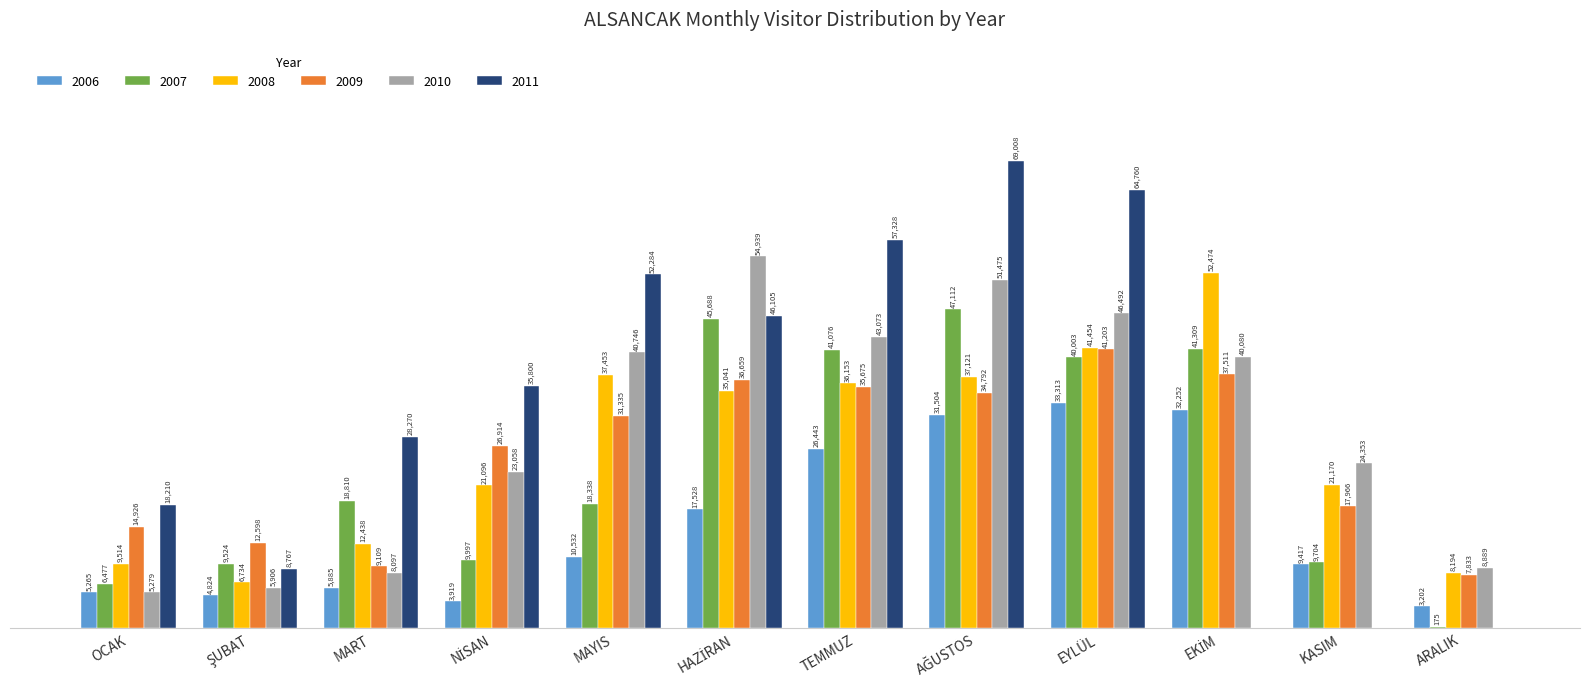

At which label does 2006 reach its peak?

EYLÜL